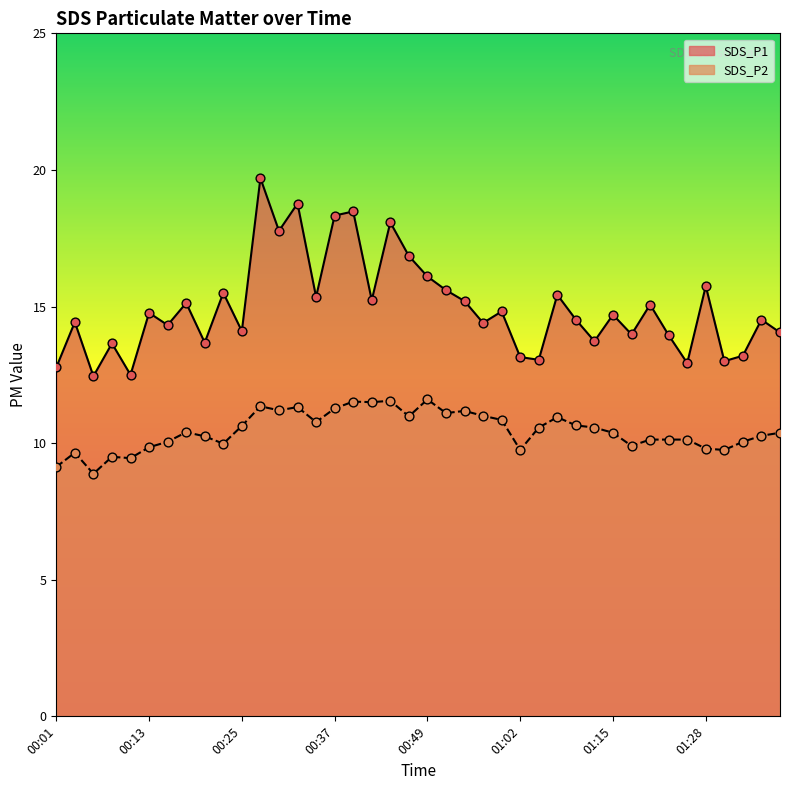

Is the value of SDS_P1 at 01:31 greater than the value of SDS_P2 at 00:25?

Yes